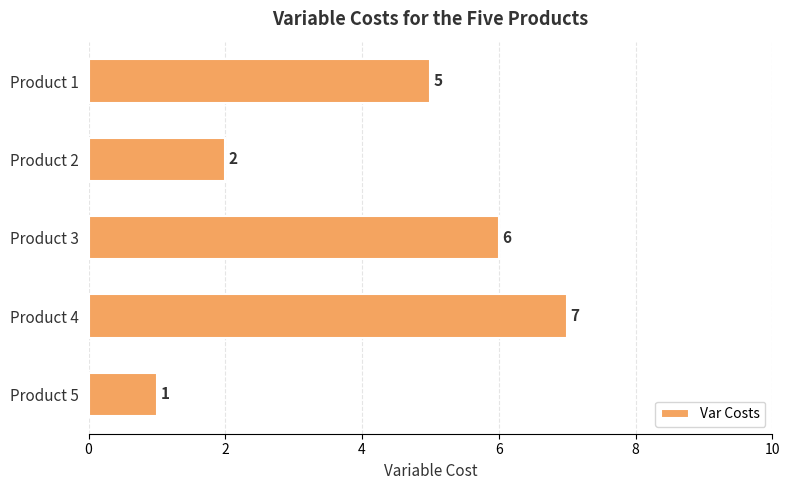

What is the greatest value displayed?

7